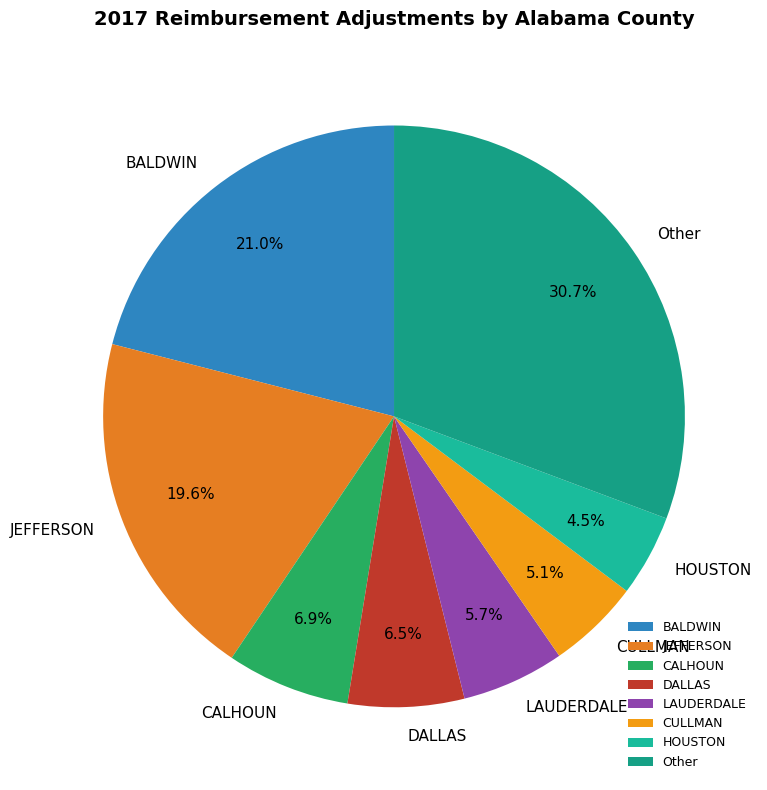

Between BALDWIN and LAUDERDALE, which is larger?

BALDWIN